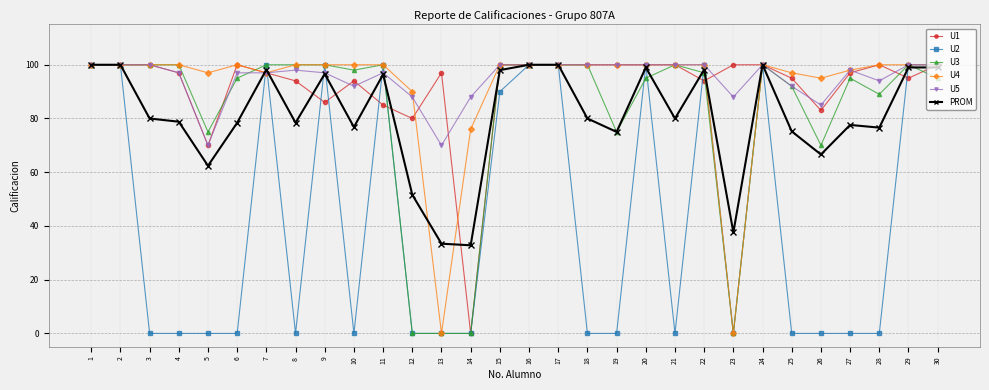

Which series has the largest total across all categories?

U5